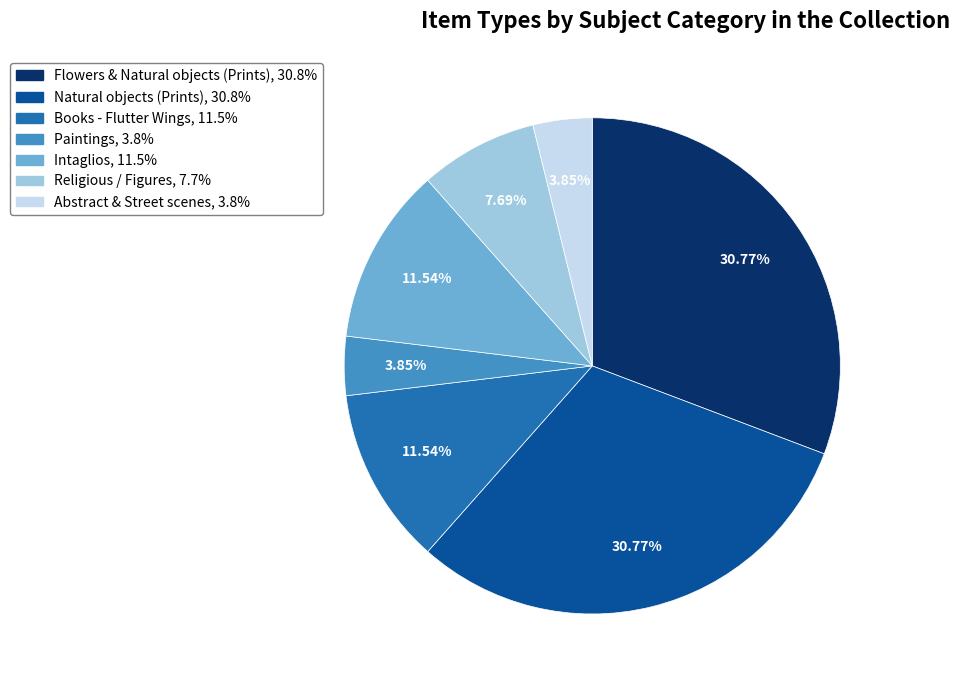

Is there any slice that represents more than half of the pie?

No